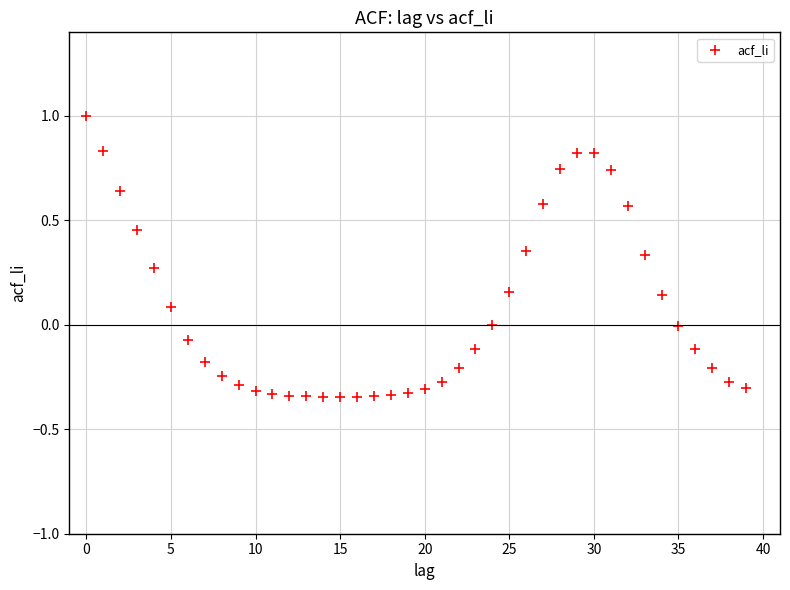

What is the range of Y values (max minus min)?

1.3